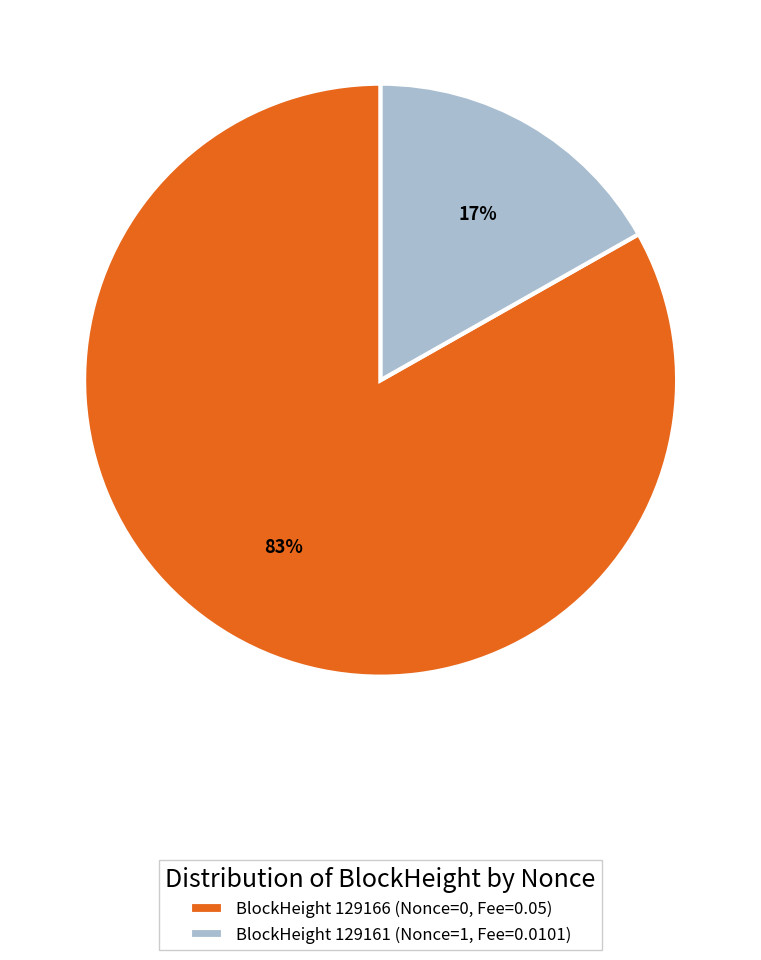

Count the number of slices in the pie.

2